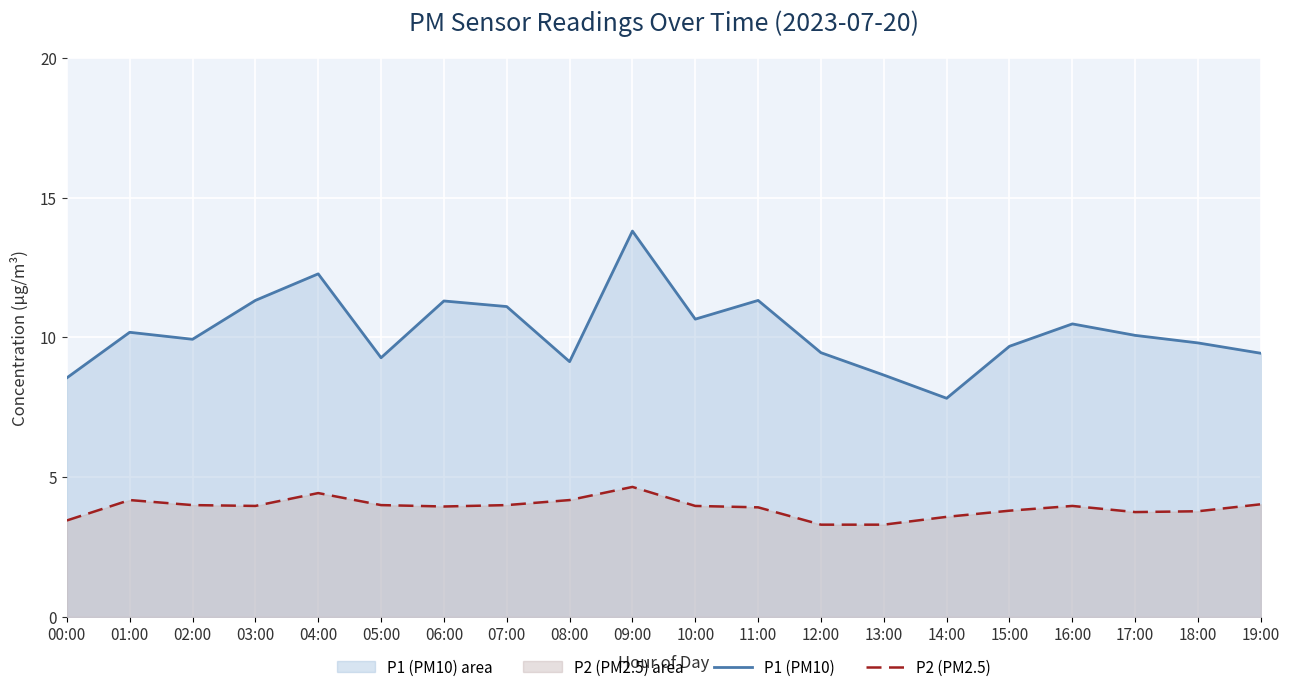

The P1 (PM10) series shows 15.0 at 08:00. True or false?

False